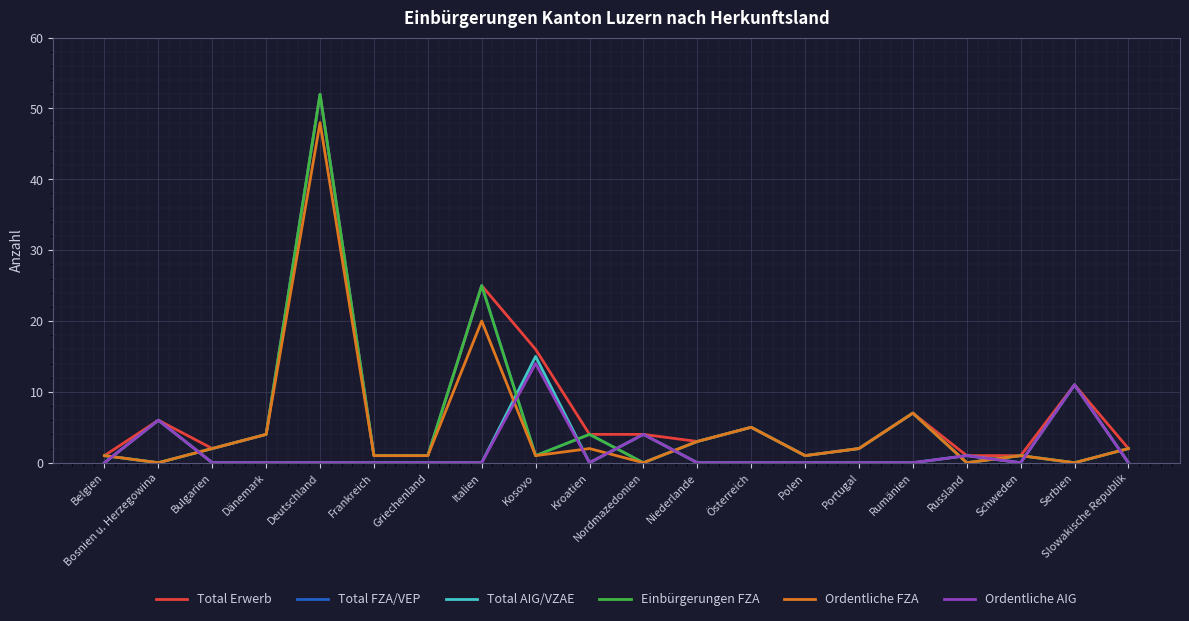

What is the value of the Total AIG/VZAE point at the 2nd from the left?

6